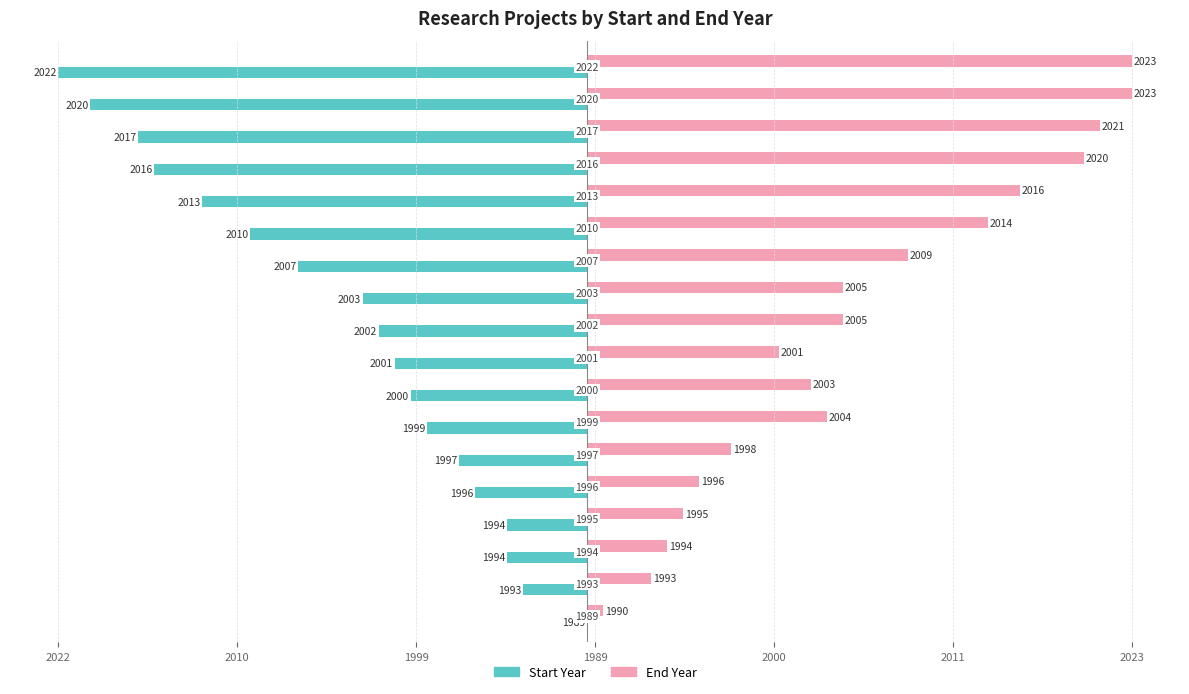

What are all the series names shown in the legend?

Start Year, End Year